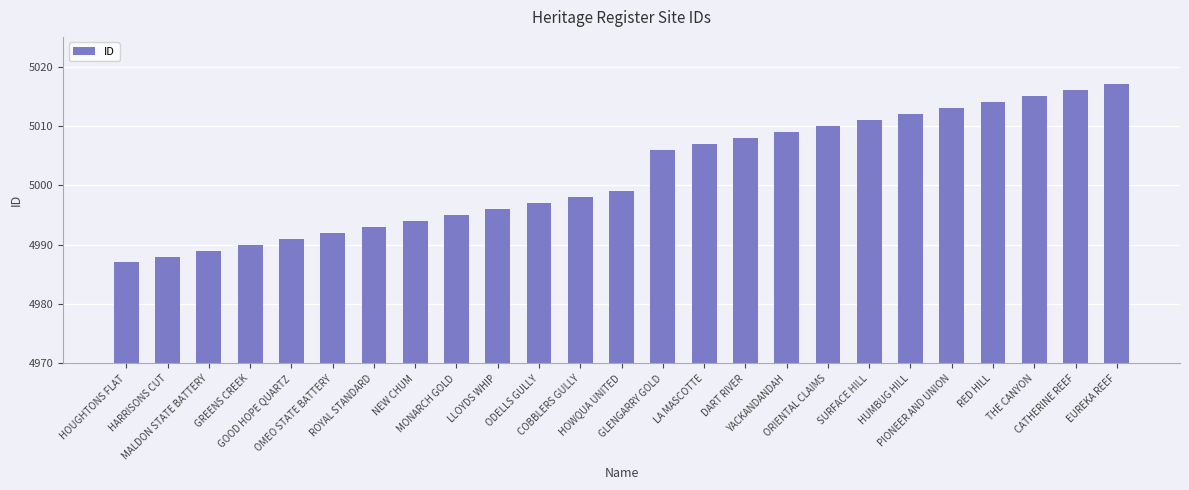

What is the sum of the values at EUREKA REEF and MONARCH GOLD?

10012